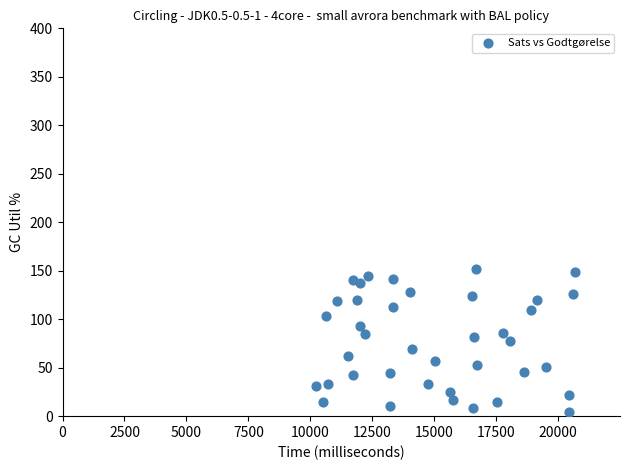

What is the range of Y values (max minus min)?

147.2